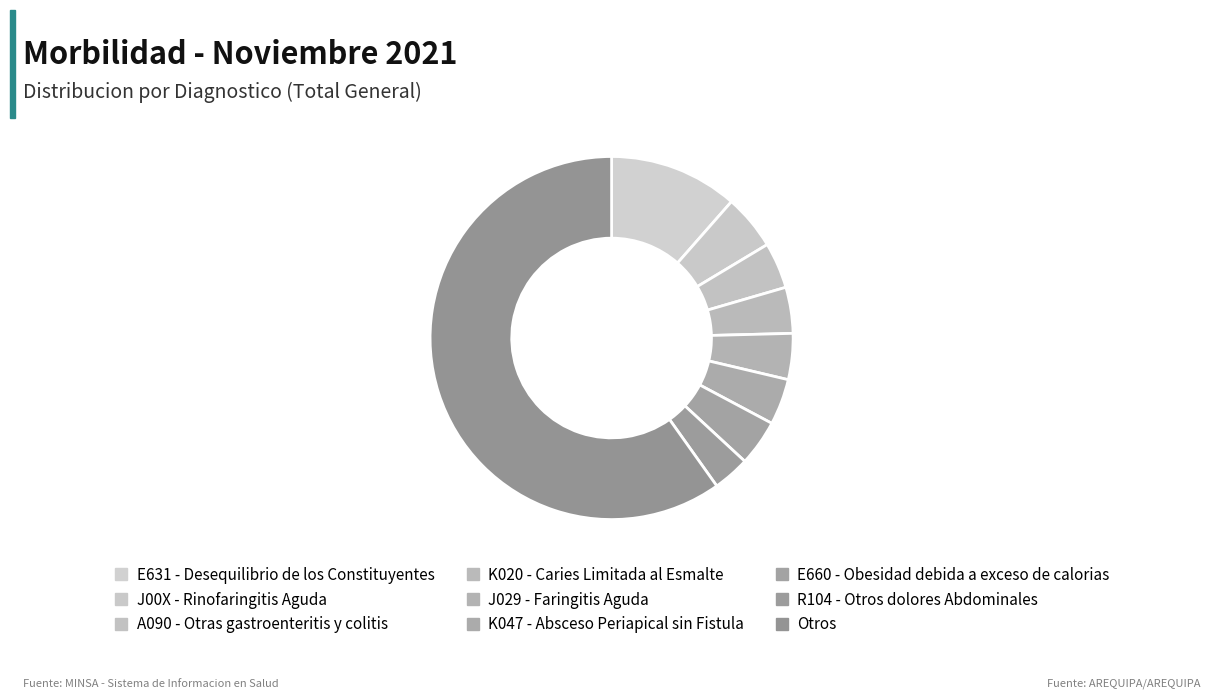

To the nearest percent, what percentage of the pie is R104 - Otros dolores Abdominales?

3%